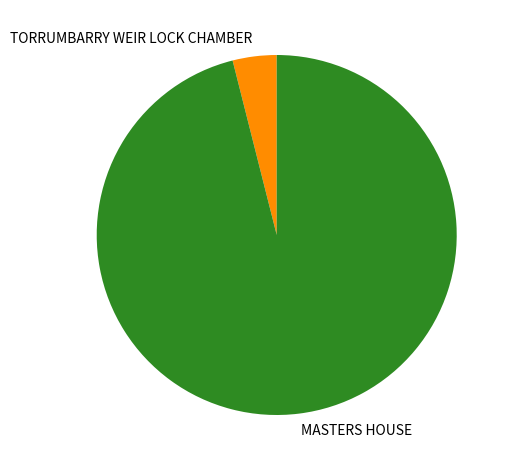

Is there any slice that represents more than half of the pie?

Yes